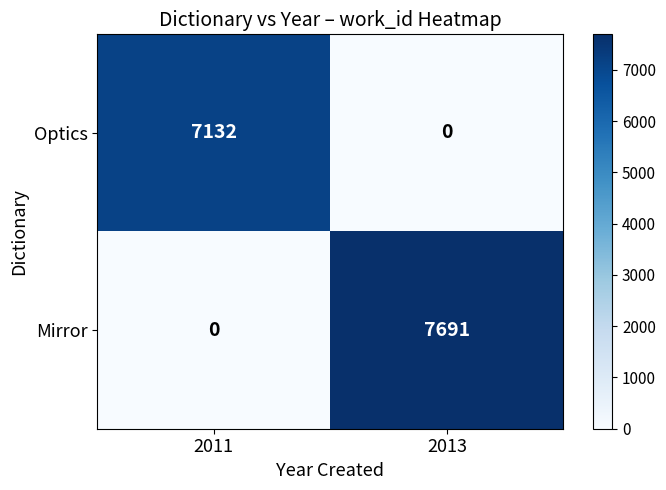

Reading left to right, transcribe all the data shown in this chart.

Optics: 2011=7132	2013=0
Mirror: 2011=0	2013=7691